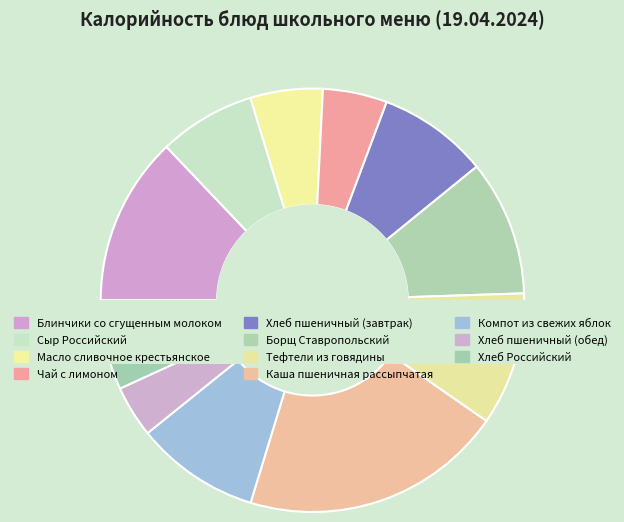

Which has a higher value, Борщ Ставропольский or Тефтели из говядины?

Борщ Ставропольский